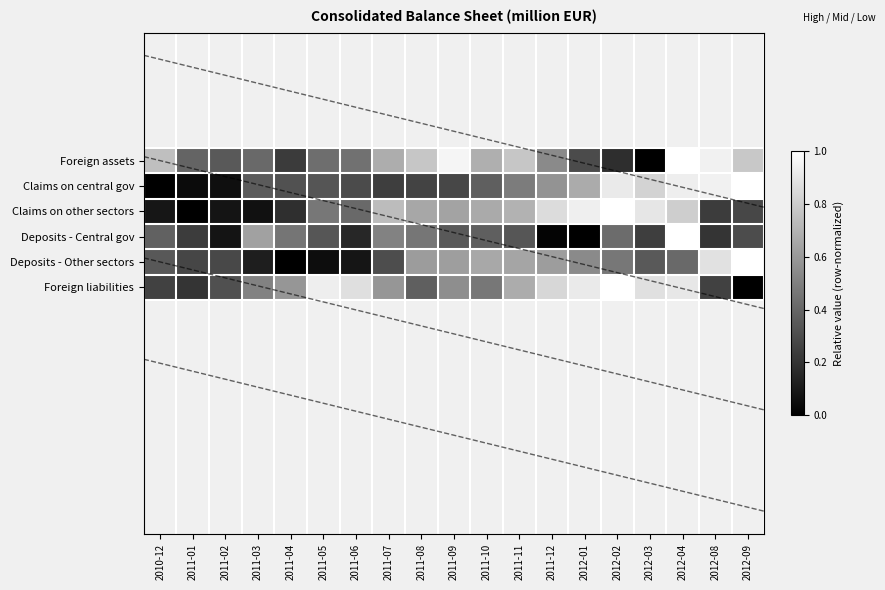

Reading left to right, list all the values displayed in this chart.

Foreign assets: 2010-12=0.7	2011-01=0.4	2011-02=0.4	2011-03=0.4	2011-04=0.2	2011-05=0.4	2011-06=0.4	2011-07=0.7	2011-08=0.8	2011-09=1.0	2011-10=0.7	2011-11=0.8	2011-12=0.5	2012-01=0.3	2012-02=0.2	2012-03=0.0	2012-04=1.0	2012-08=0.9	2012-09=0.8
Claims on central gov: 2010-12=0.0	2011-01=0.0	2011-02=0.1	2011-03=0.4	2011-04=0.3	2011-05=0.3	2011-06=0.3	2011-07=0.2	2011-08=0.3	2011-09=0.3	2011-10=0.4	2011-11=0.5	2011-12=0.6	2012-01=0.7	2012-02=0.9	2012-03=0.8	2012-04=0.9	2012-08=0.9	2012-09=1.0
Claims on other sectors: 2010-12=0.1	2011-01=0.0	2011-02=0.1	2011-03=0.1	2011-04=0.2	2011-05=0.5	2011-06=0.4	2011-07=0.7	2011-08=0.7	2011-09=0.6	2011-10=0.7	2011-11=0.7	2011-12=0.9	2012-01=0.9	2012-02=1.0	2012-03=0.9	2012-04=0.8	2012-08=0.2	2012-09=0.3
Deposits - Central gov: 2010-12=0.4	2011-01=0.2	2011-02=0.1	2011-03=0.6	2011-04=0.5	2011-05=0.3	2011-06=0.2	2011-07=0.5	2011-08=0.5	2011-09=0.4	2011-10=0.4	2011-11=0.3	2011-12=0.0	2012-01=0.0	2012-02=0.4	2012-03=0.2	2012-04=1.0	2012-08=0.2	2012-09=0.3
Deposits - Other sectors: 2010-12=0.3	2011-01=0.3	2011-02=0.3	2011-03=0.1	2011-04=0.0	2011-05=0.1	2011-06=0.1	2011-07=0.3	2011-08=0.6	2011-09=0.6	2011-10=0.7	2011-11=0.6	2011-12=0.6	2012-01=0.5	2012-02=0.5	2012-03=0.4	2012-04=0.4	2012-08=0.9	2012-09=1.0
Foreign liabilities: 2010-12=0.3	2011-01=0.2	2011-02=0.3	2011-03=0.5	2011-04=0.6	2011-05=0.9	2011-06=0.9	2011-07=0.6	2011-08=0.4	2011-09=0.6	2011-10=0.5	2011-11=0.7	2011-12=0.8	2012-01=0.9	2012-02=1.0	2012-03=0.9	2012-04=0.9	2012-08=0.3	2012-09=0.0